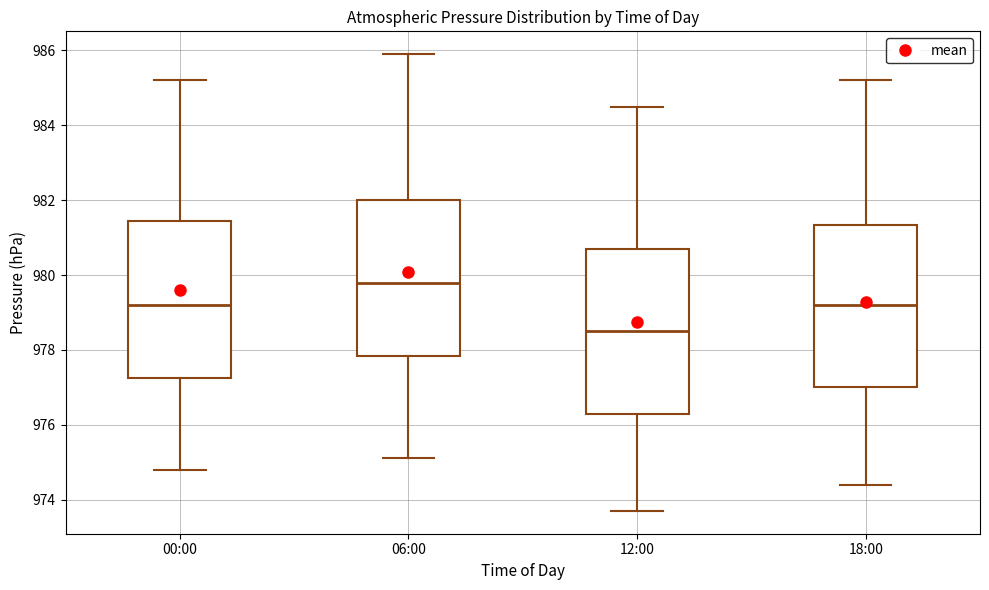

Reading left to right, read every box against the y-axis: the position of its median line, the range the box covers, and the ends of its whiskers. The values are not printed on the chart, so give them approximately, as read against the axis.

00:00: median 979.2, box 977.2 to 981.4, whiskers 974.8 to 985.2
06:00: median 979.8, box 977.8 to 982.0, whiskers 975.2 to 986.0
12:00: median 978.6, box 976.4 to 980.8, whiskers 973.8 to 984.6
18:00: median 979.2, box 977.0 to 981.4, whiskers 974.4 to 985.2